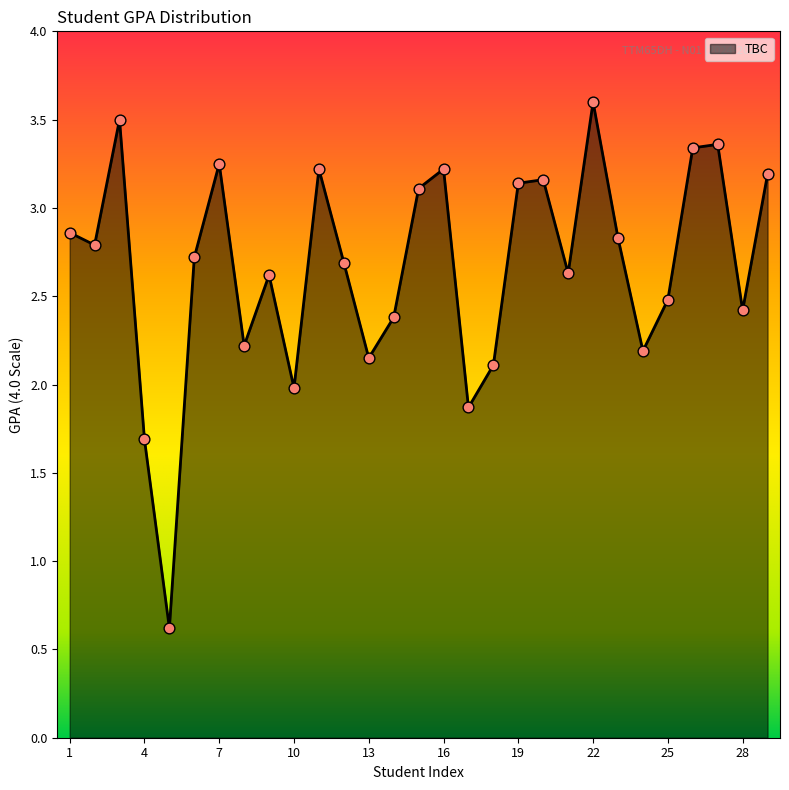

What is the difference between the maximum and minimum values?

3.0